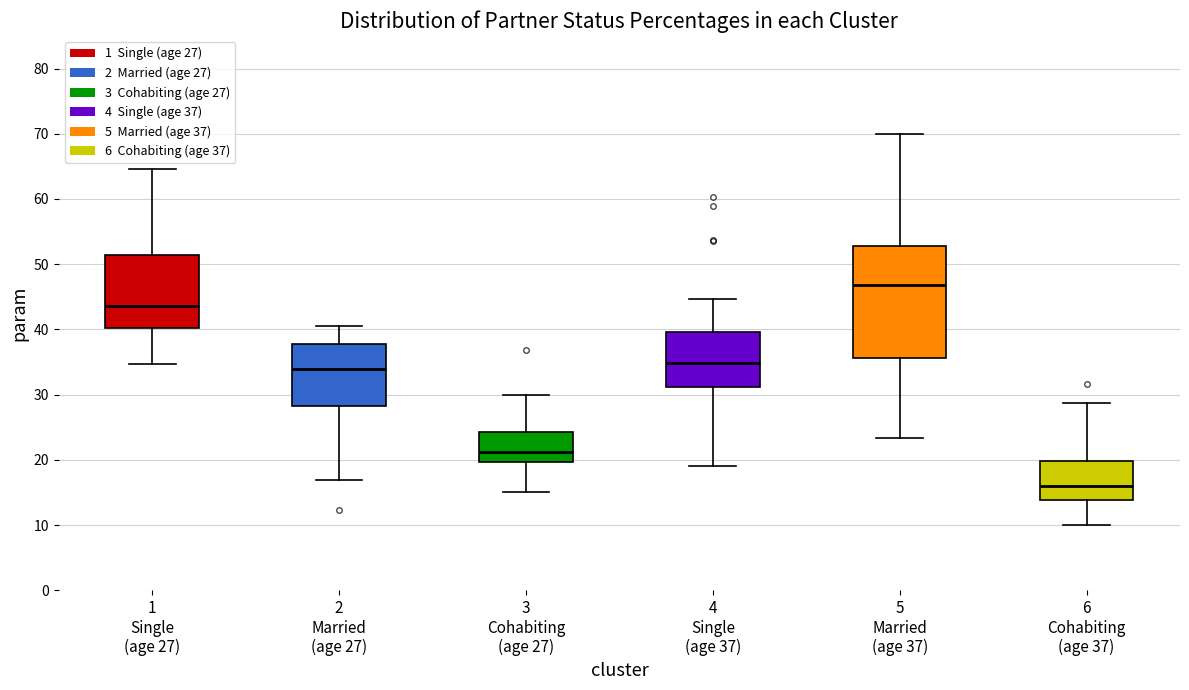

Comparing the boxes themselves (not the whiskers), which one is the tallest?

5 Married (age 37)